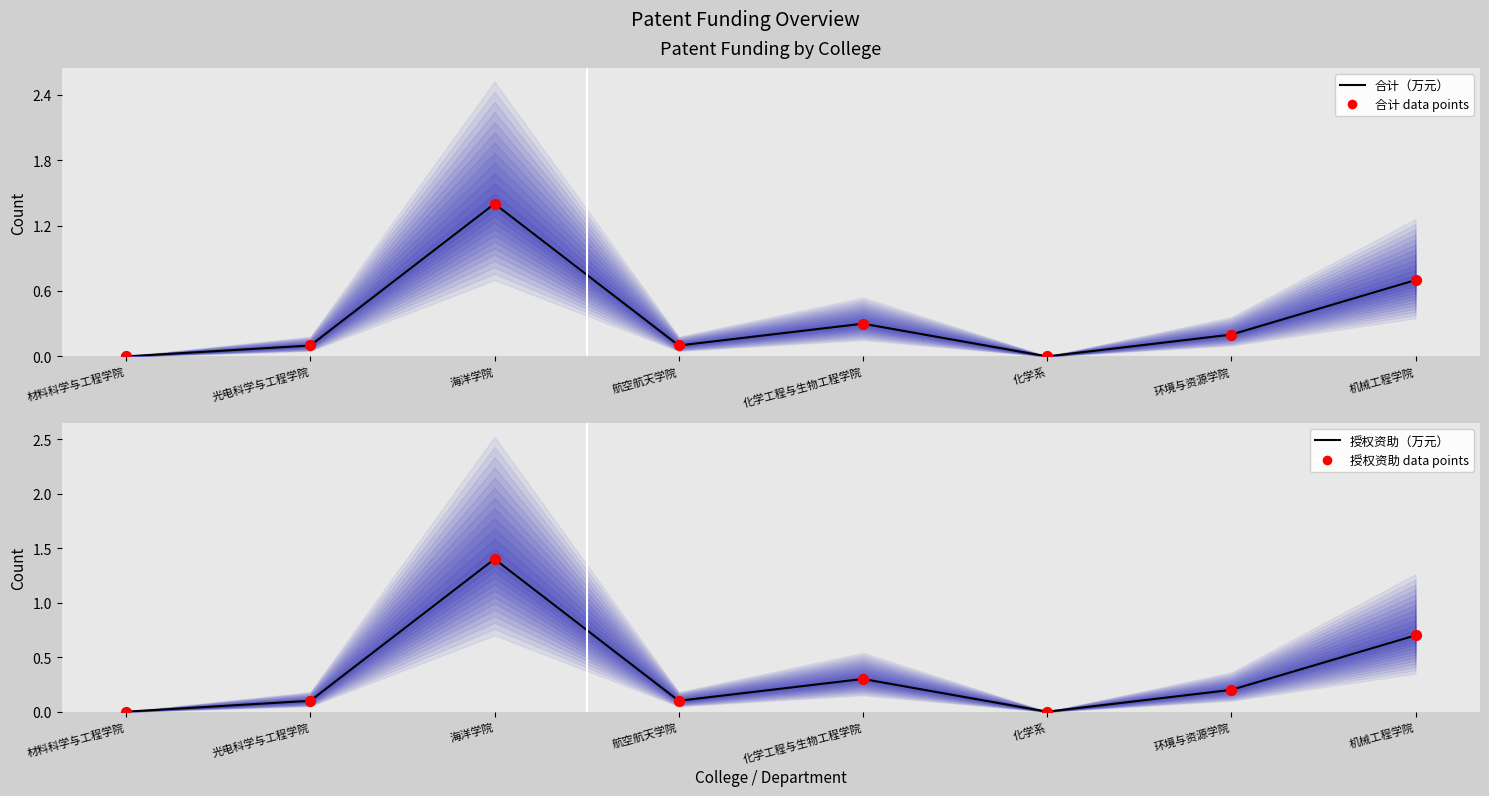

At which category is the sum across all series the highest?

海洋学院